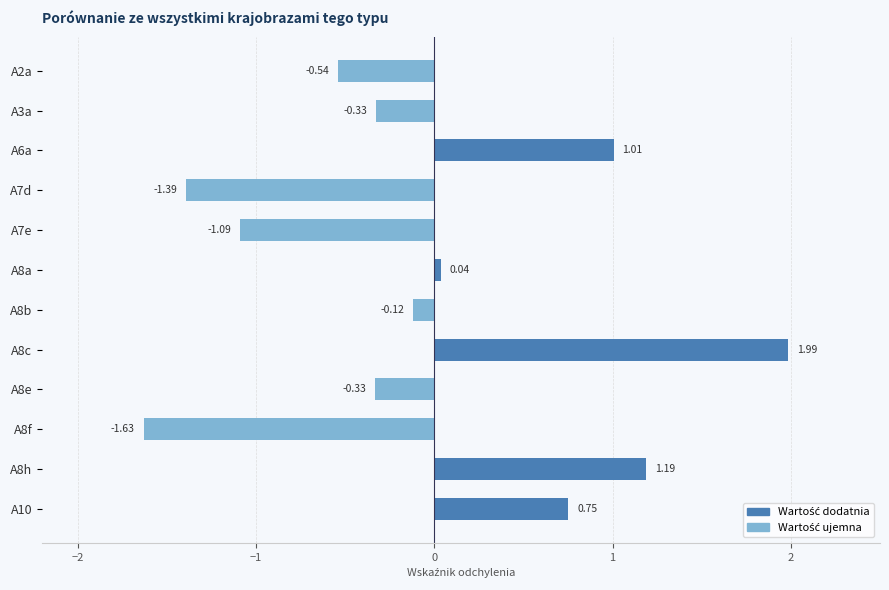

What is the change in value from A8a to A8f?

-1.7